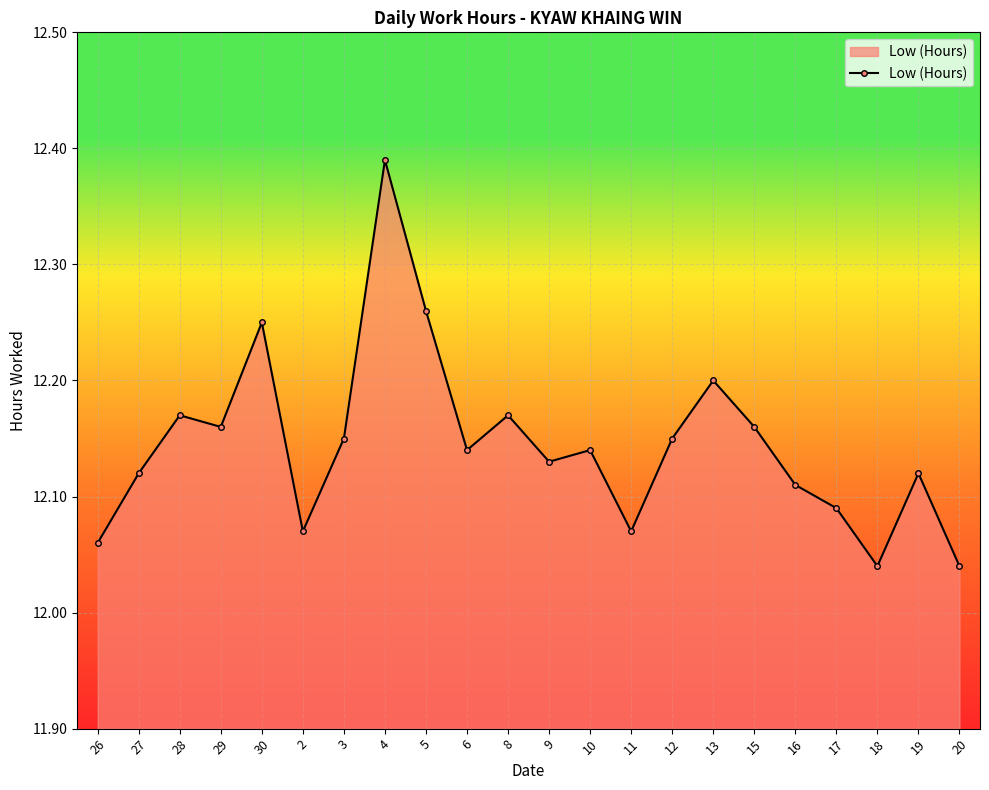

Count the number of data series in this chart.

1